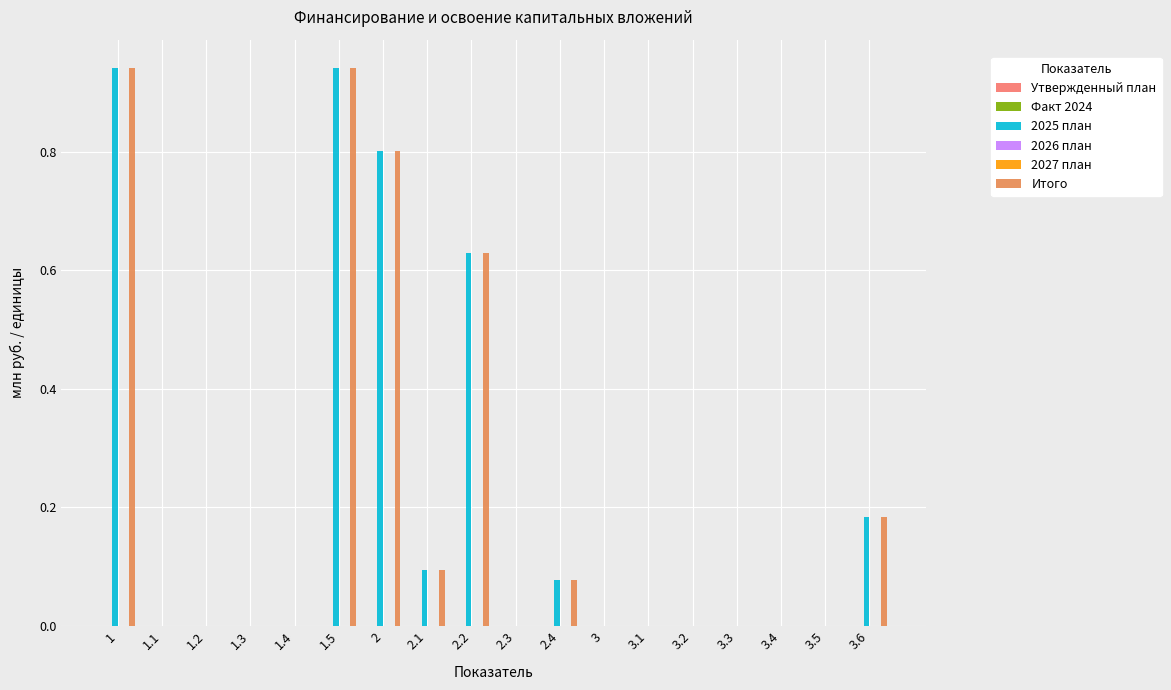

At which category is the sum across all series the highest?

1